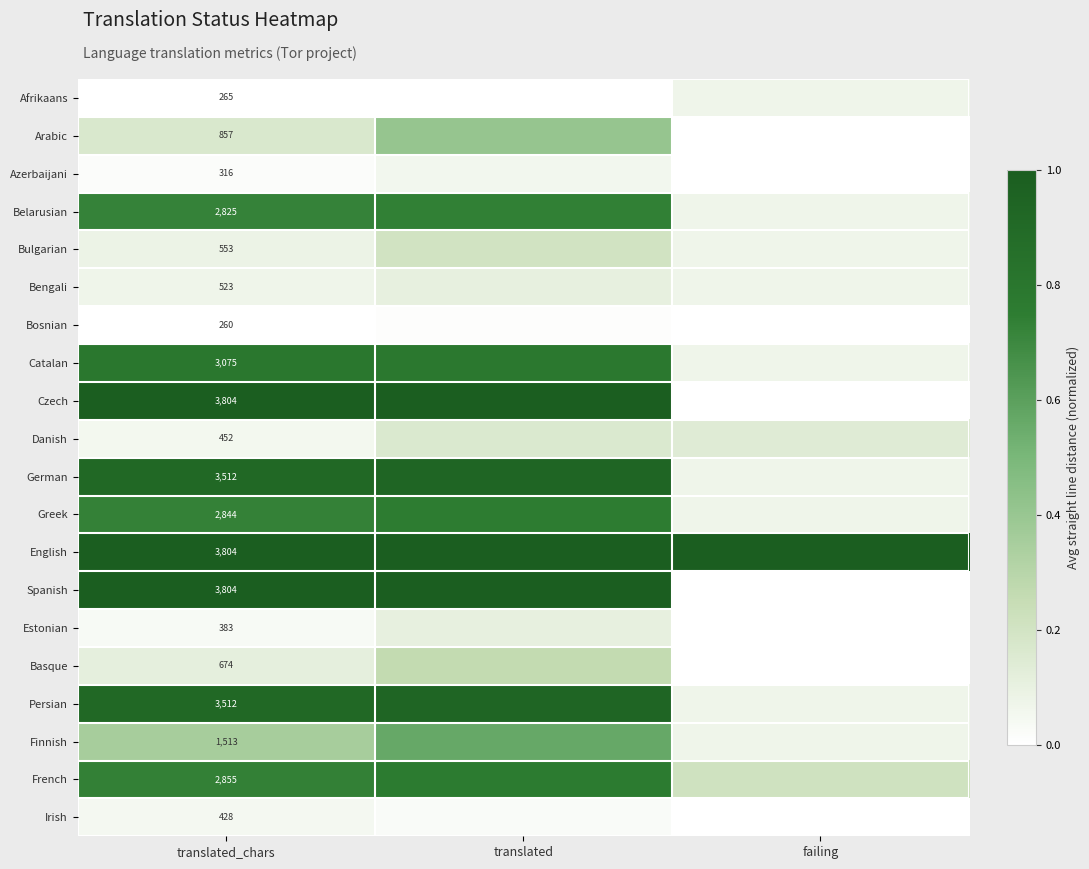

What is the difference between the highest and lowest values at translated_chars?

3544.0